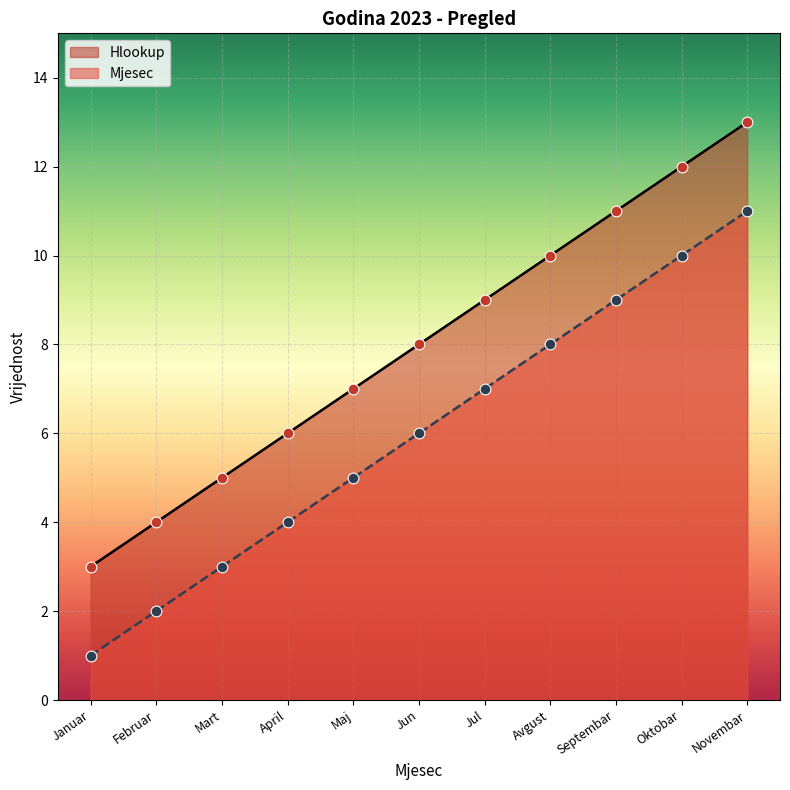

What is the total value across all series at Avgust?

18